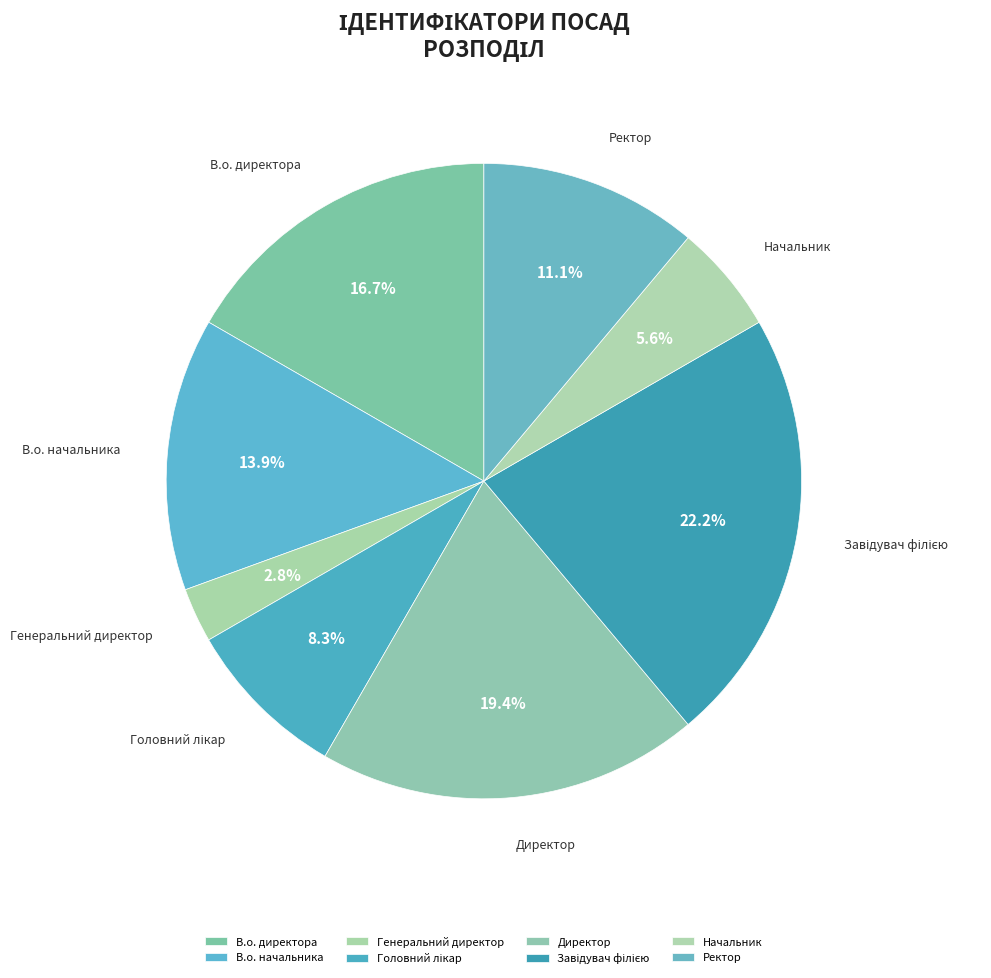

True or false: В.о. начальника accounts for 14% of the total.

True